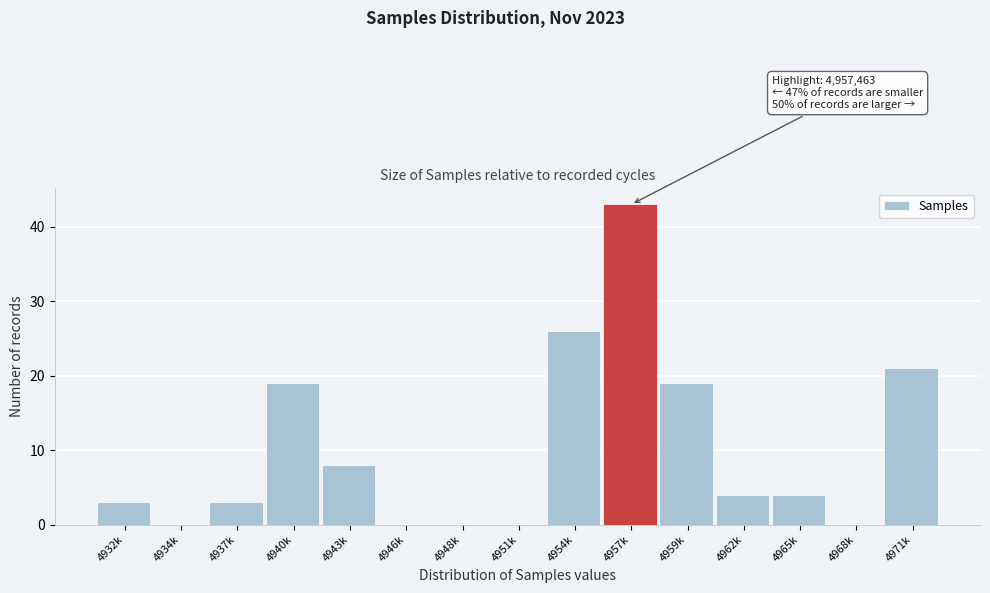

Reading left to right, extract all data points from this chart.

4932k=3	4934k=0	4937k=3	4940k=19	4943k=8	4946k=0	4948k=0	4951k=0	4954k=26	4957k=43	4959k=19	4962k=4	4965k=4	4968k=0	4971k=21